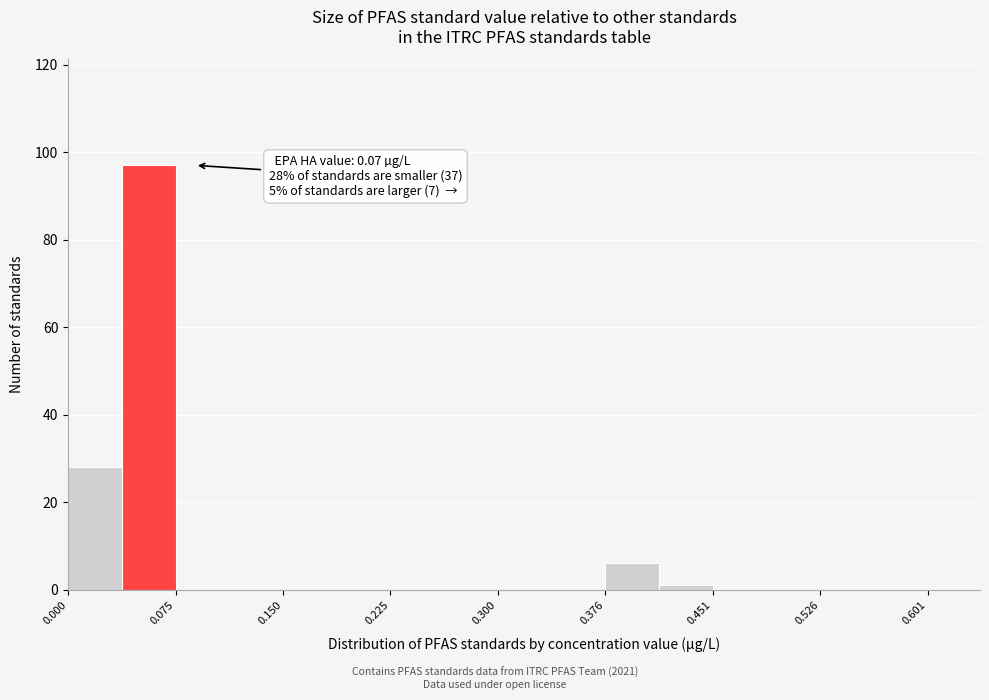

Read against the x-axis, roughly where is the centre of the tallest bar?

0.06